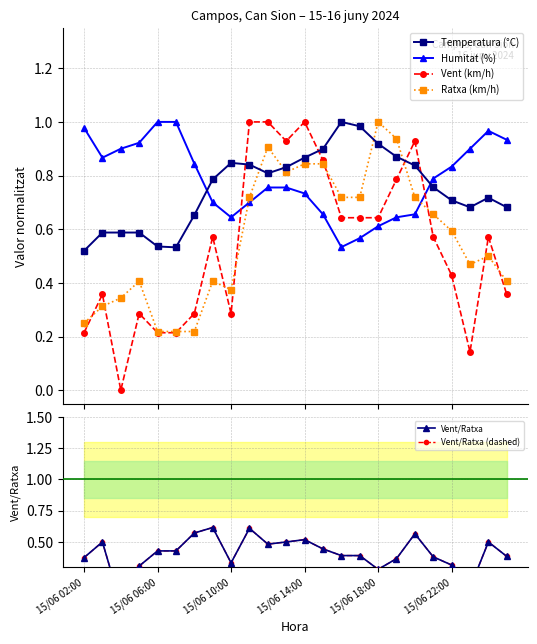

True or false: Ratxa (km/h) has more than 2 points higher than both neighbors.

True